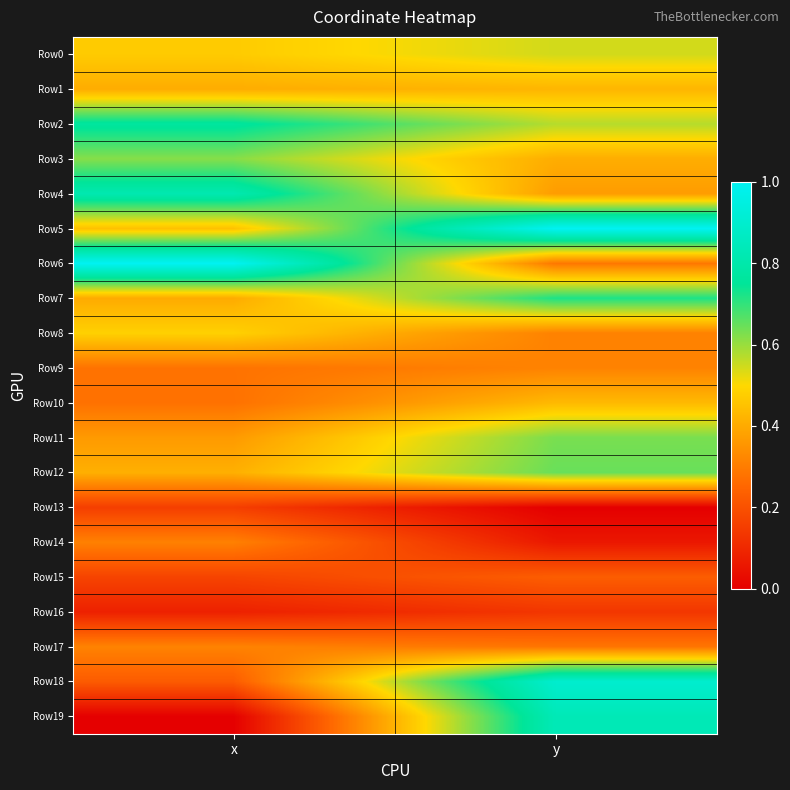

Reading left to right, list all the values displayed in this chart.

Row0: x=0.5	y=0.5
Row1: x=0.4	y=0.4
Row2: x=0.8	y=0.6
Row3: x=0.6	y=0.4
Row4: x=0.8	y=0.4
Row5: x=0.4	y=1.0
Row6: x=1.0	y=0.3
Row7: x=0.4	y=0.7
Row8: x=0.5	y=0.3
Row9: x=0.3	y=0.3
Row10: x=0.3	y=0.4
Row11: x=0.4	y=0.6
Row12: x=0.4	y=0.6
Row13: x=0.2	y=0.0
Row14: x=0.3	y=0.1
Row15: x=0.2	y=0.2
Row16: x=0.1	y=0.1
Row17: x=0.3	y=0.3
Row18: x=0.2	y=0.9
Row19: x=0.0	y=0.8